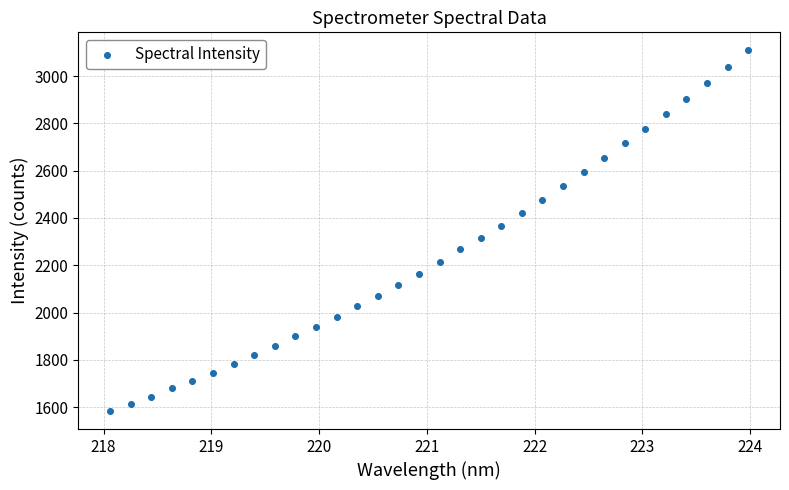

What is the range of X values (max minus min)?

5.9